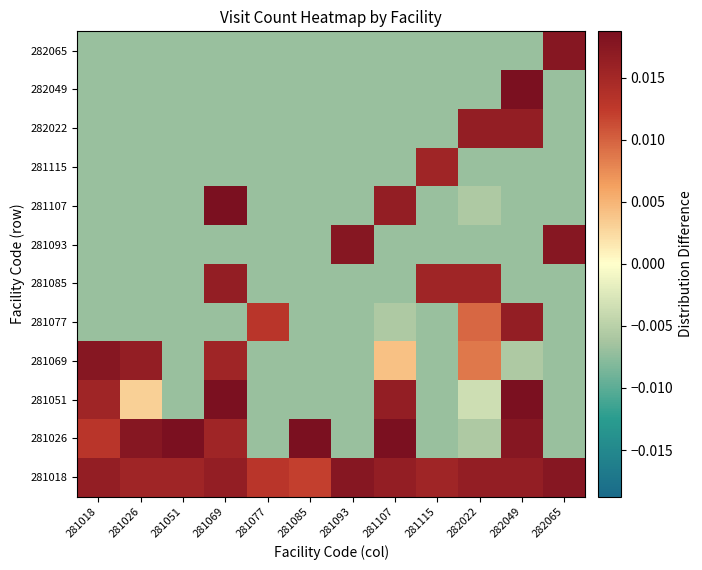

Reading left to right, list all the values displayed in this chart.

281018: 281018=0.0	281026=0.0	281051=0.0	281069=0.0	281077=0.0	281085=0.0	281093=0.0	281107=0.0	281115=0.0	282022=0.0	282049=0.0	282065=0.0
281026: 281018=0.0	281026=0.0	281051=0.0	281069=0.0	281077=-0.0	281085=0.0	281093=-0.0	281107=0.0	281115=-0.0	282022=-0.0	282049=0.0	282065=-0.0
281051: 281018=0.0	281026=0.0	281051=-0.0	281069=0.0	281077=-0.0	281085=-0.0	281093=-0.0	281107=0.0	281115=-0.0	282022=-0.0	282049=0.0	282065=-0.0
281069: 281018=0.0	281026=0.0	281051=-0.0	281069=0.0	281077=-0.0	281085=-0.0	281093=-0.0	281107=0.0	281115=-0.0	282022=0.0	282049=-0.0	282065=-0.0
281077: 281018=-0.0	281026=-0.0	281051=-0.0	281069=-0.0	281077=0.0	281085=-0.0	281093=-0.0	281107=-0.0	281115=-0.0	282022=0.0	282049=0.0	282065=-0.0
281085: 281018=-0.0	281026=-0.0	281051=-0.0	281069=0.0	281077=-0.0	281085=-0.0	281093=-0.0	281107=-0.0	281115=0.0	282022=0.0	282049=-0.0	282065=-0.0
281093: 281018=-0.0	281026=-0.0	281051=-0.0	281069=-0.0	281077=-0.0	281085=-0.0	281093=0.0	281107=-0.0	281115=-0.0	282022=-0.0	282049=-0.0	282065=0.0
281107: 281018=-0.0	281026=-0.0	281051=-0.0	281069=0.0	281077=-0.0	281085=-0.0	281093=-0.0	281107=0.0	281115=-0.0	282022=-0.0	282049=-0.0	282065=-0.0
281115: 281018=-0.0	281026=-0.0	281051=-0.0	281069=-0.0	281077=-0.0	281085=-0.0	281093=-0.0	281107=-0.0	281115=0.0	282022=-0.0	282049=-0.0	282065=-0.0
282022: 281018=-0.0	281026=-0.0	281051=-0.0	281069=-0.0	281077=-0.0	281085=-0.0	281093=-0.0	281107=-0.0	281115=-0.0	282022=0.0	282049=0.0	282065=-0.0
282049: 281018=-0.0	281026=-0.0	281051=-0.0	281069=-0.0	281077=-0.0	281085=-0.0	281093=-0.0	281107=-0.0	281115=-0.0	282022=-0.0	282049=0.0	282065=-0.0
282065: 281018=-0.0	281026=-0.0	281051=-0.0	281069=-0.0	281077=-0.0	281085=-0.0	281093=-0.0	281107=-0.0	281115=-0.0	282022=-0.0	282049=-0.0	282065=0.0